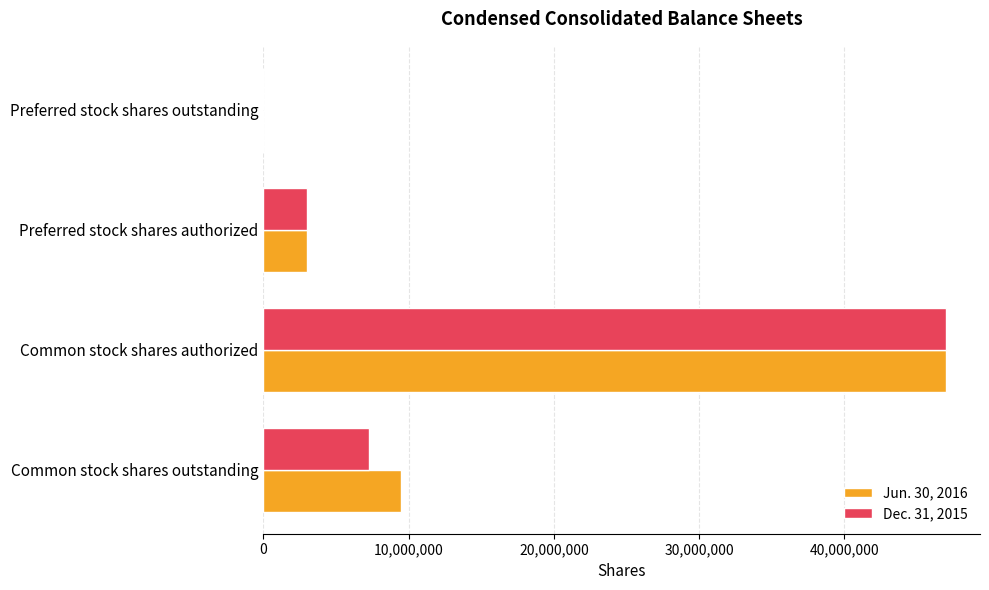

Between Common stock shares outstanding and Preferred stock shares outstanding, which series saw the biggest shift?

Jun. 30, 2016